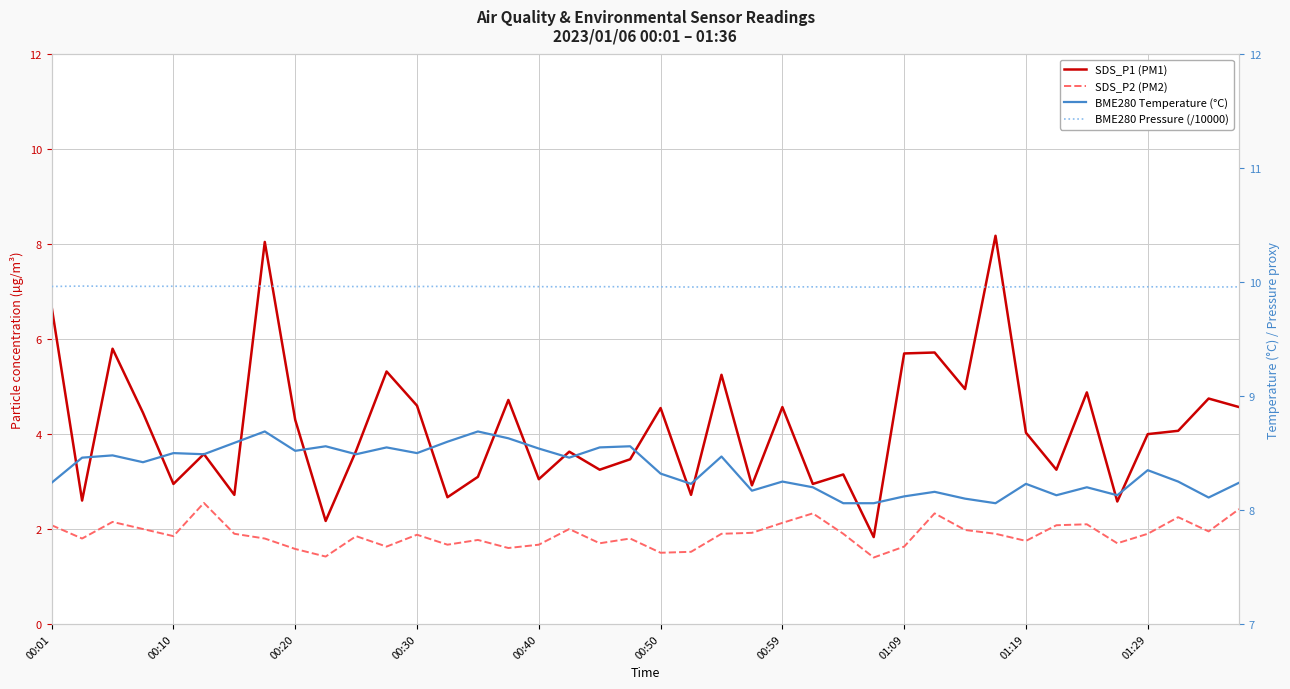

What is the total value across all series at 37?

24.5